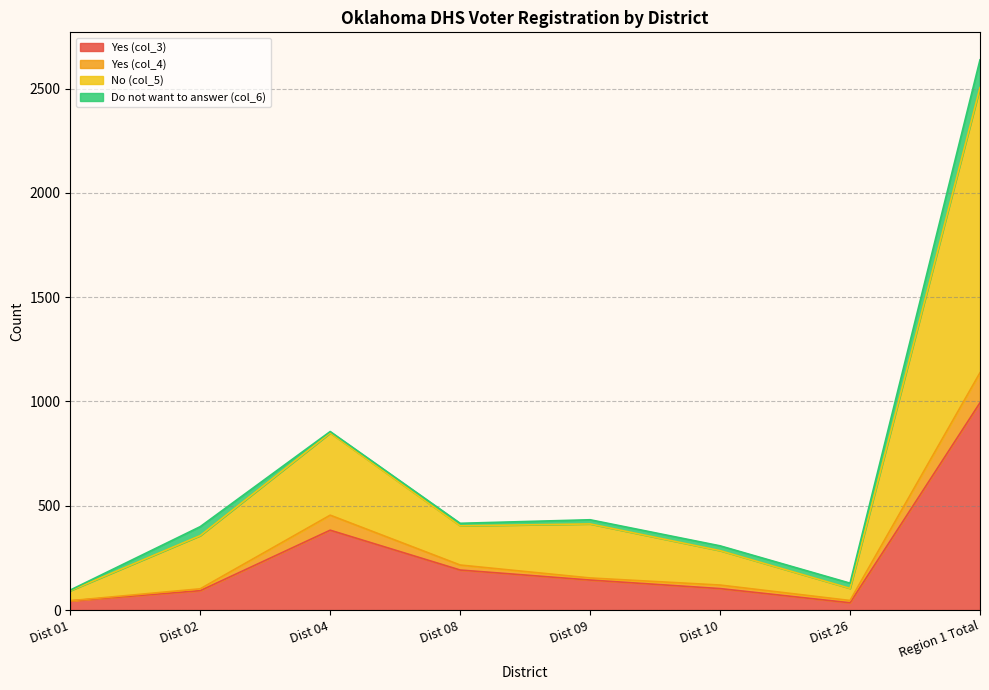

The value of Yes (col_4) at Dist 04 is 724. True or false?

False